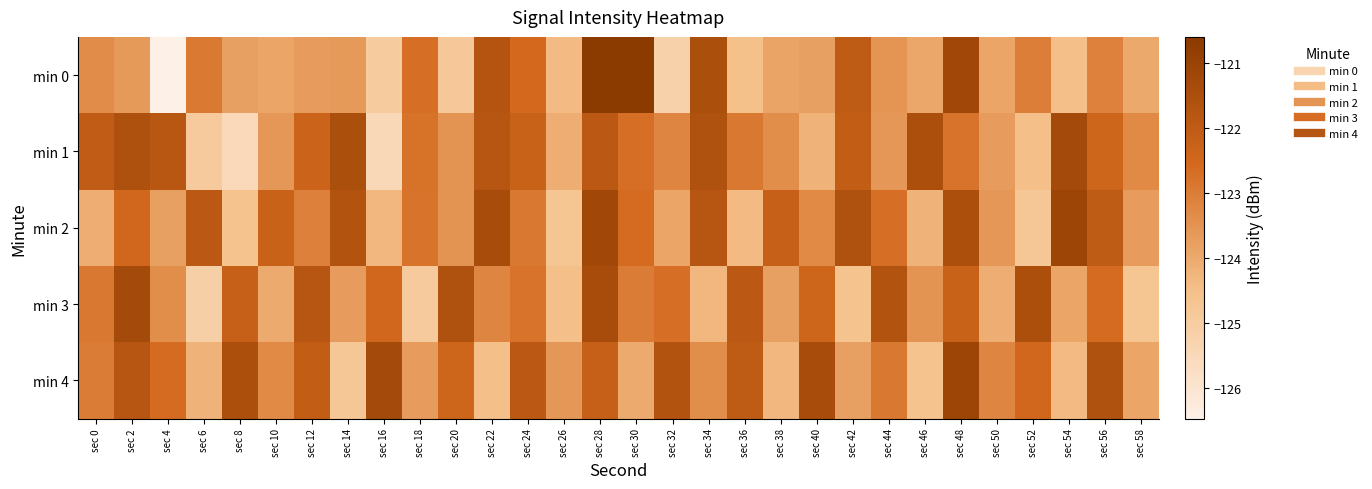

Which series has the largest total across all categories?

min 4